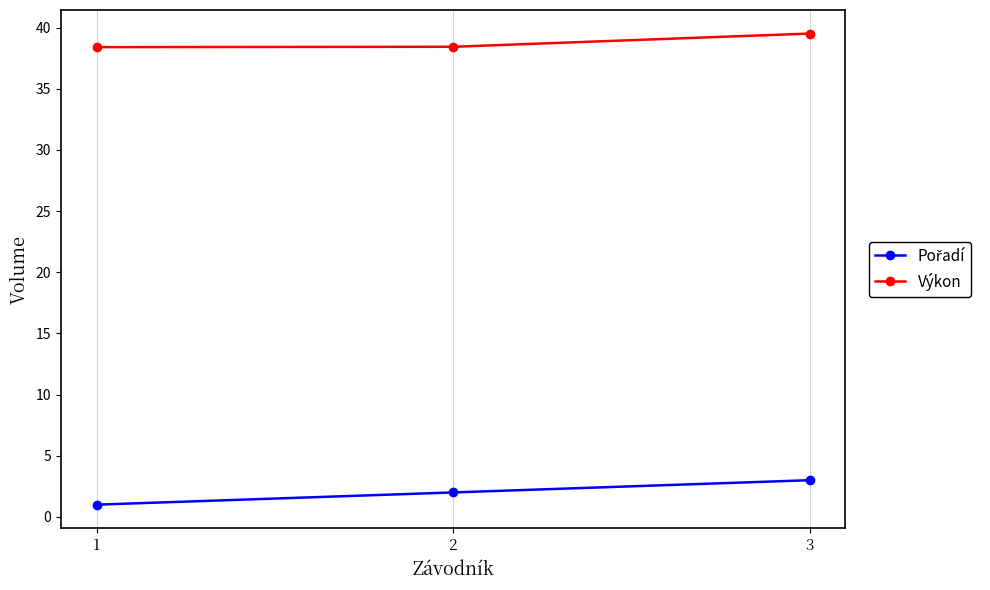

Is this an area chart (filled region under the line)?

No